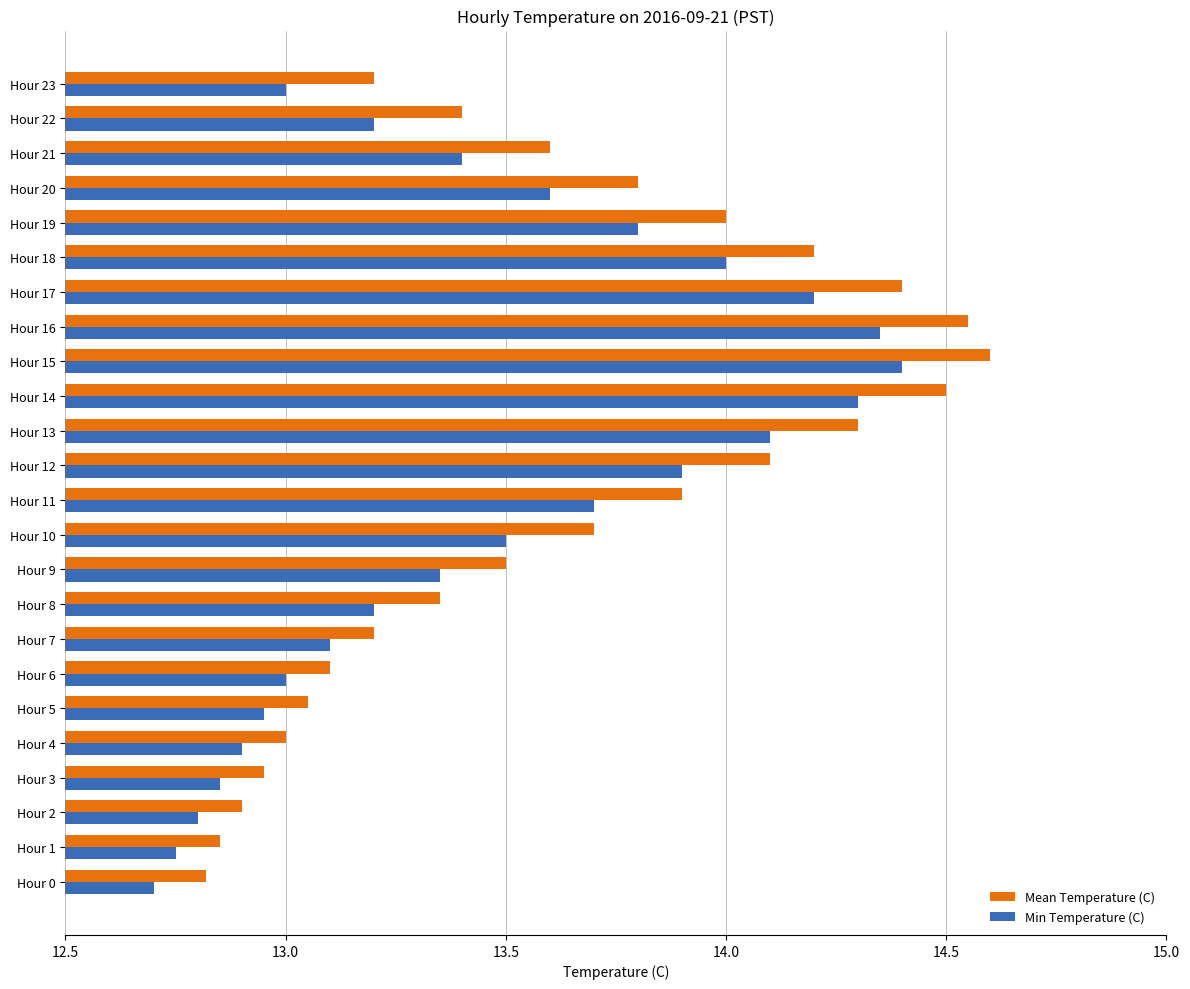

Which series has the largest total across all categories?

Mean Temperature (C)